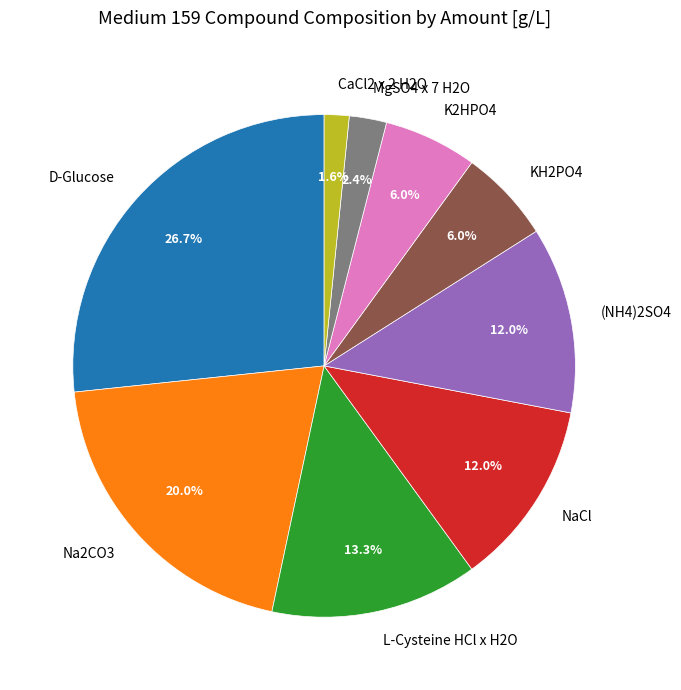

True or false: NaCl accounts for 2% of the total.

False